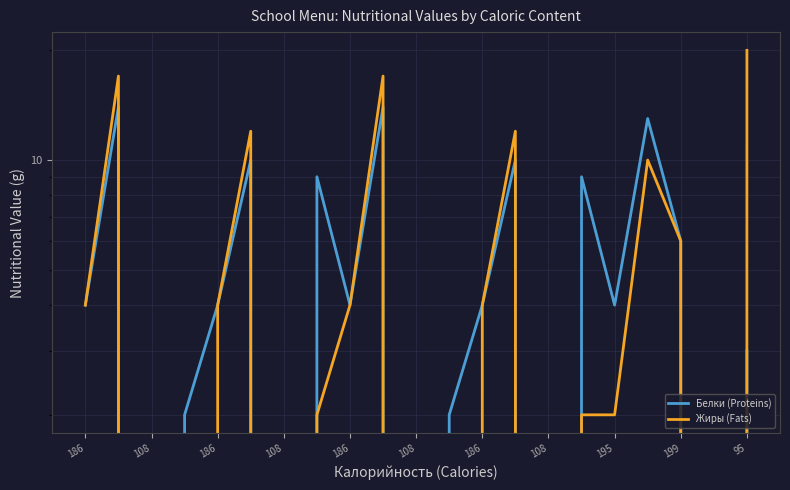

Is the value of Белки (Proteins) at 16 greater than the value of Жиры (Fats) at 108?

No